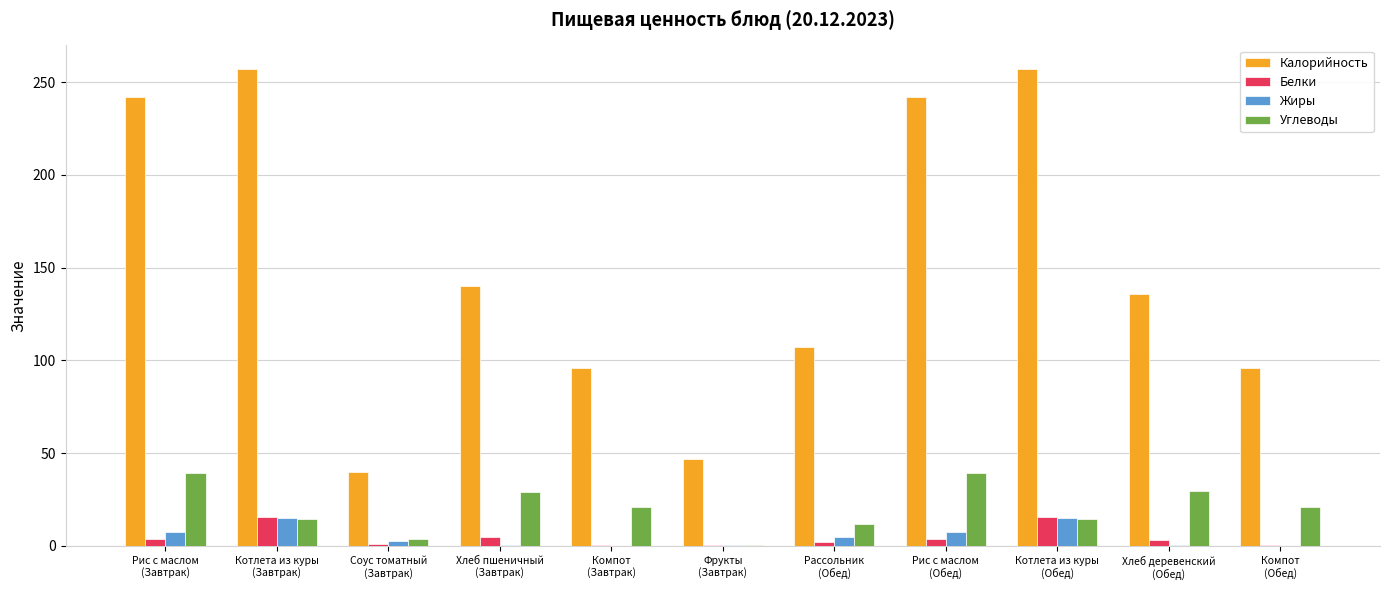

Which series has the largest range (max minus min)?

Калорийность